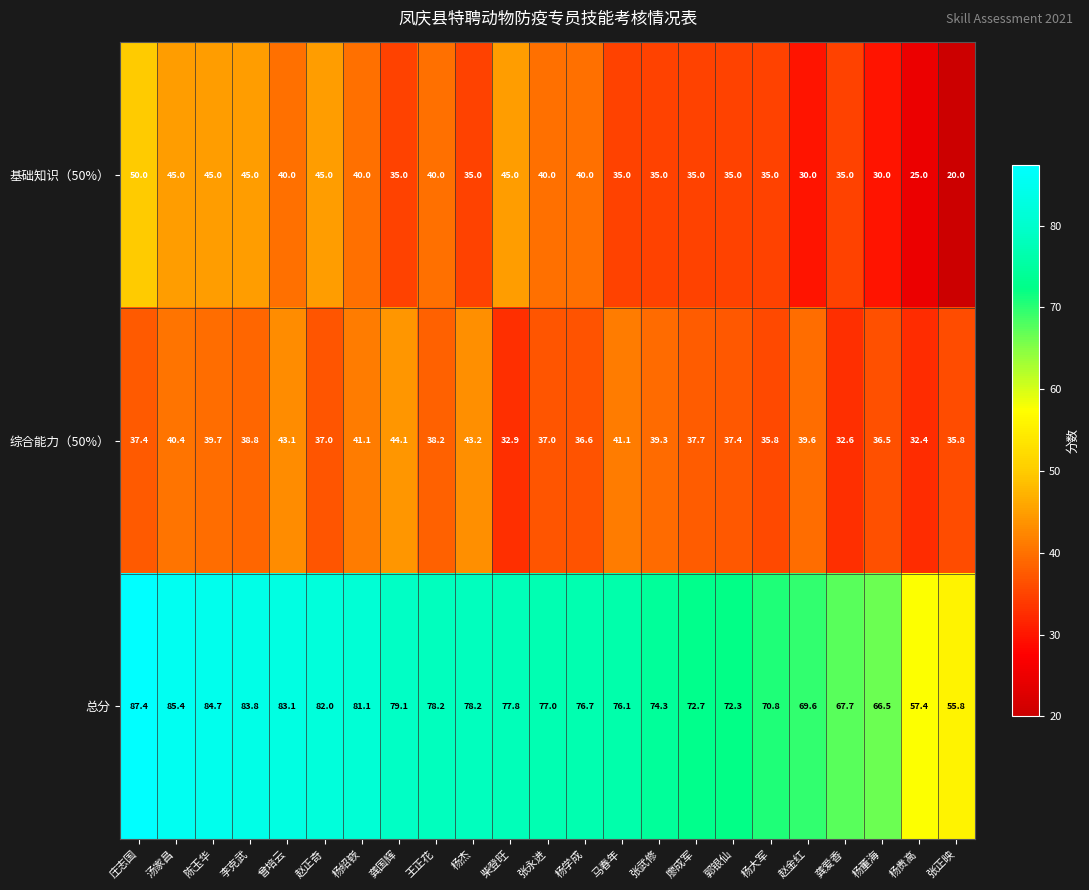

Rank the series at 柴登旺 from lowest to highest value.

综合能力（50%）, 基础知识（50%）, 总分